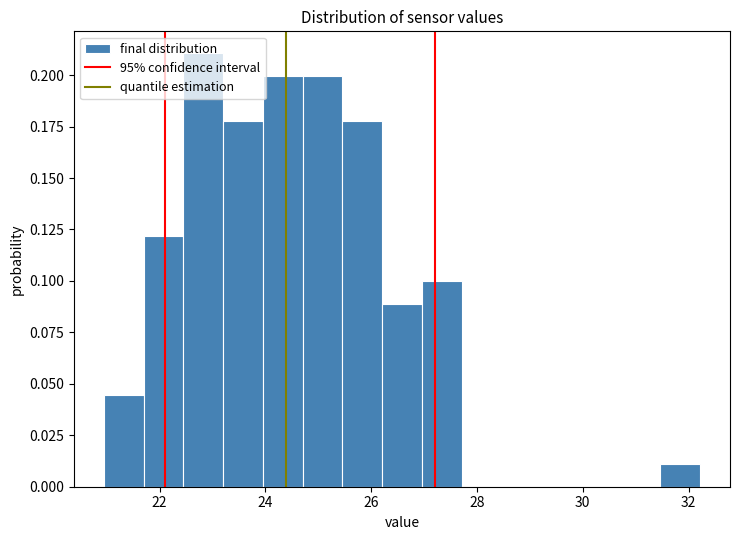

Read against the x-axis, roughly where is the centre of the tallest bar?

22.8